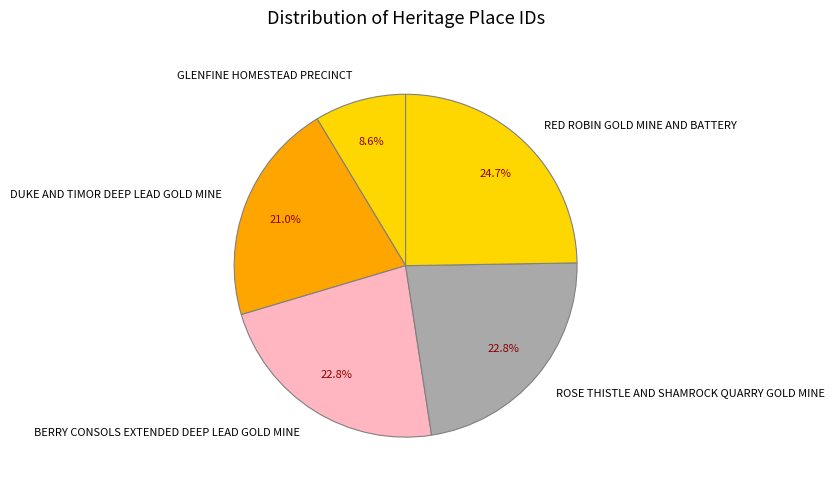

How many slices are in this pie chart?

5